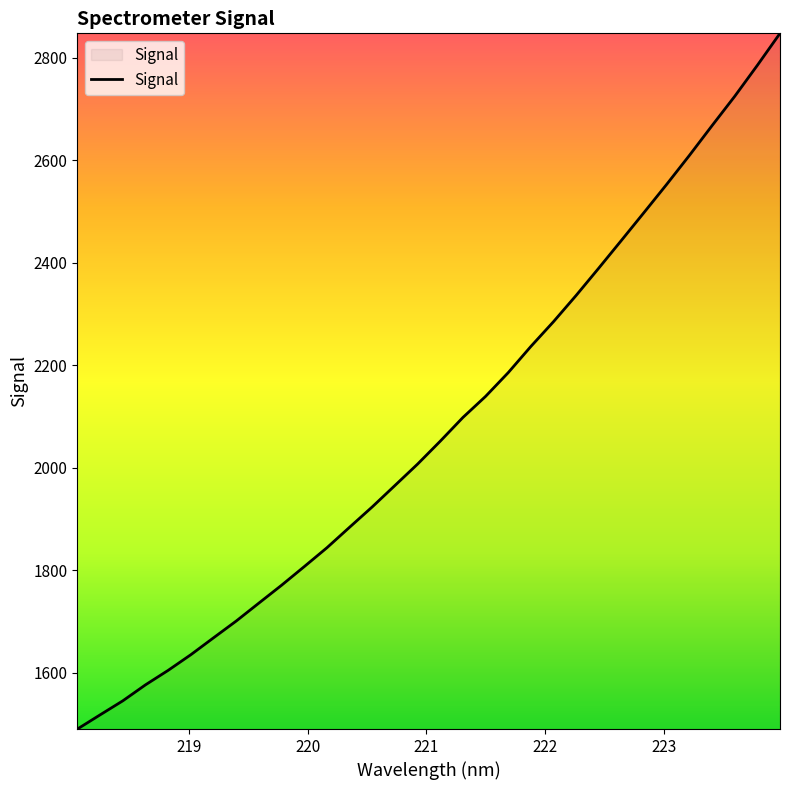

What is the greatest value displayed?

2847.4